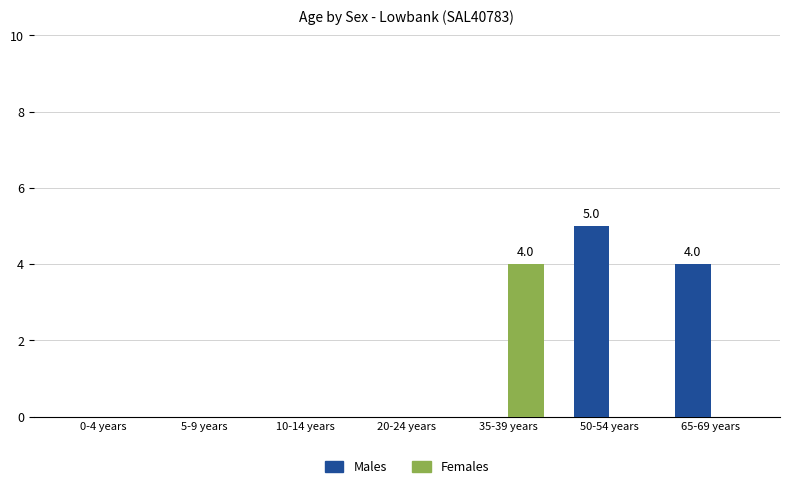

At which category does the chart reach its peak across all series?

50-54 years